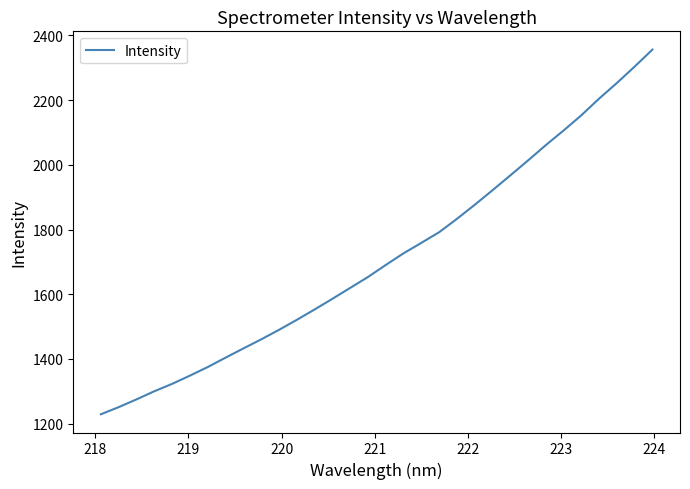

What is the difference between the second highest and second lowest values?

1052.1